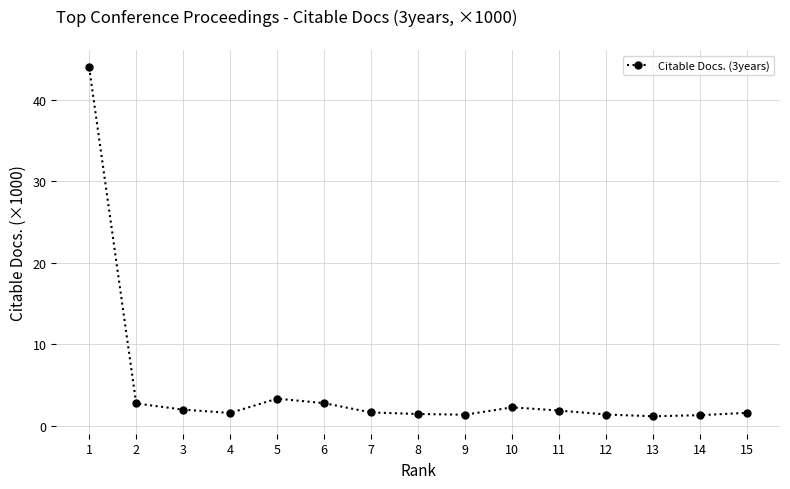

The chart shows a value of 1.4 at 12. True or false?

True